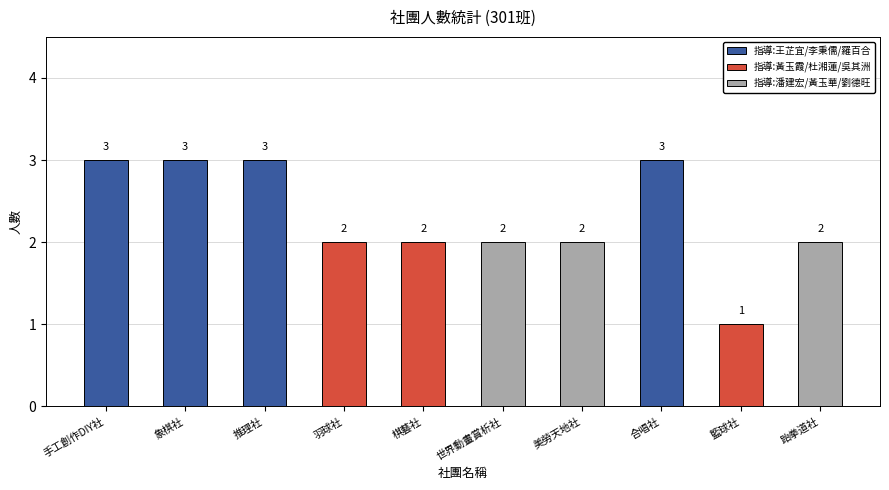

What is the ratio of the value at 美勞天地社 to the value at 手工創作DIY社?

0.7